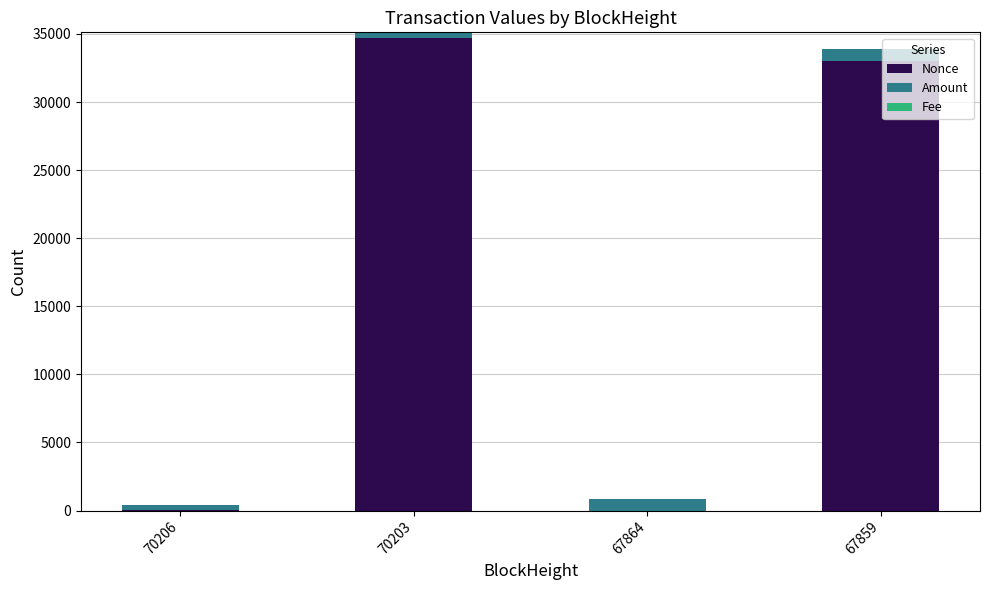

Where does the Nonce series first go above 33050?

70203